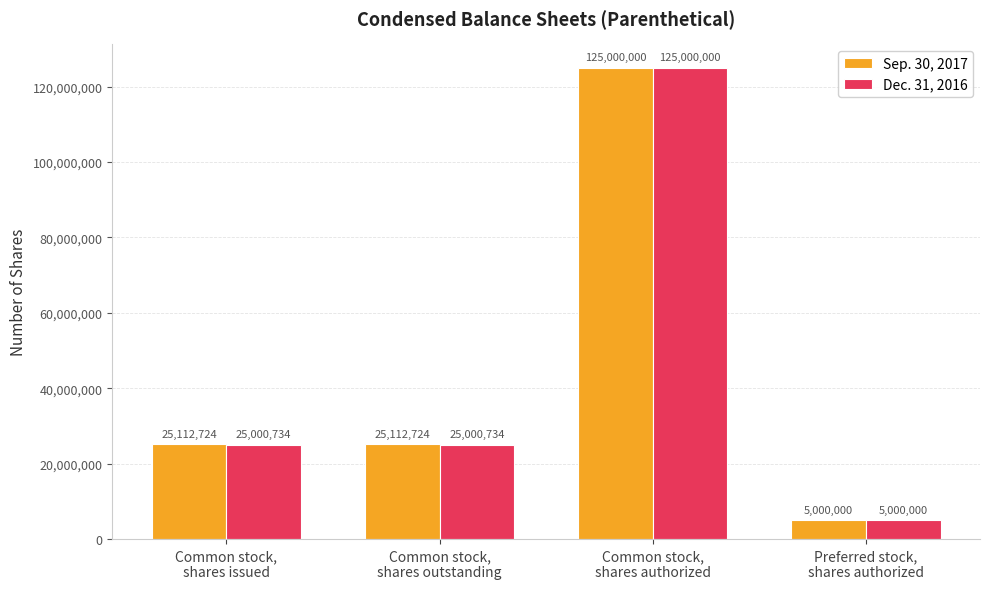

Are the bars grouped side by side (vs. stacked)?

Yes